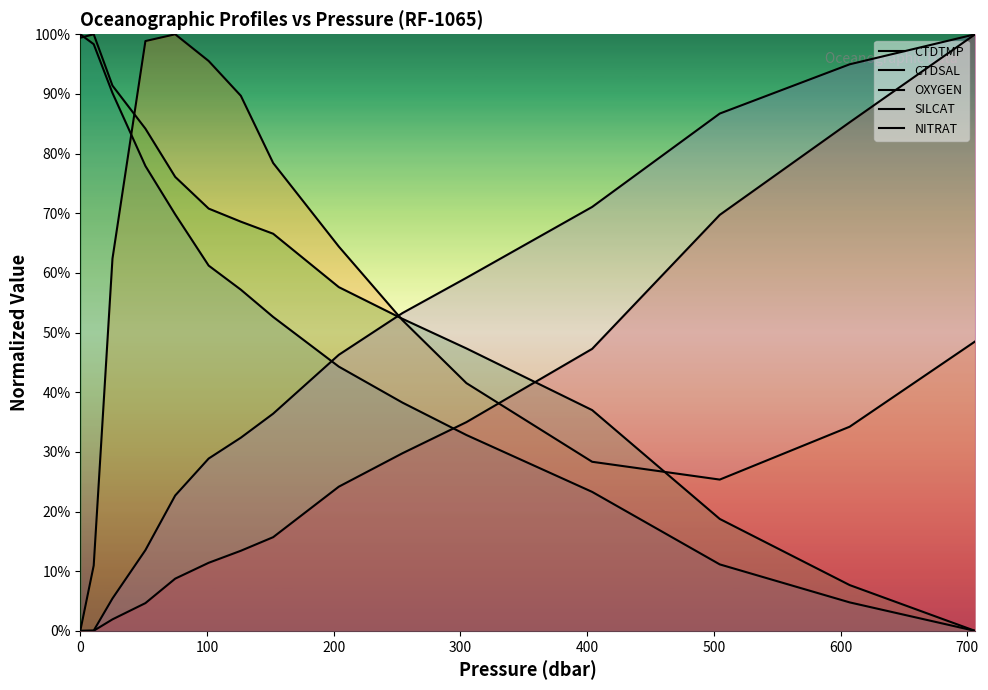

List the series in order of their peak value, lowest first.

CTDTMP, CTDSAL, OXYGEN, SILCAT, NITRAT